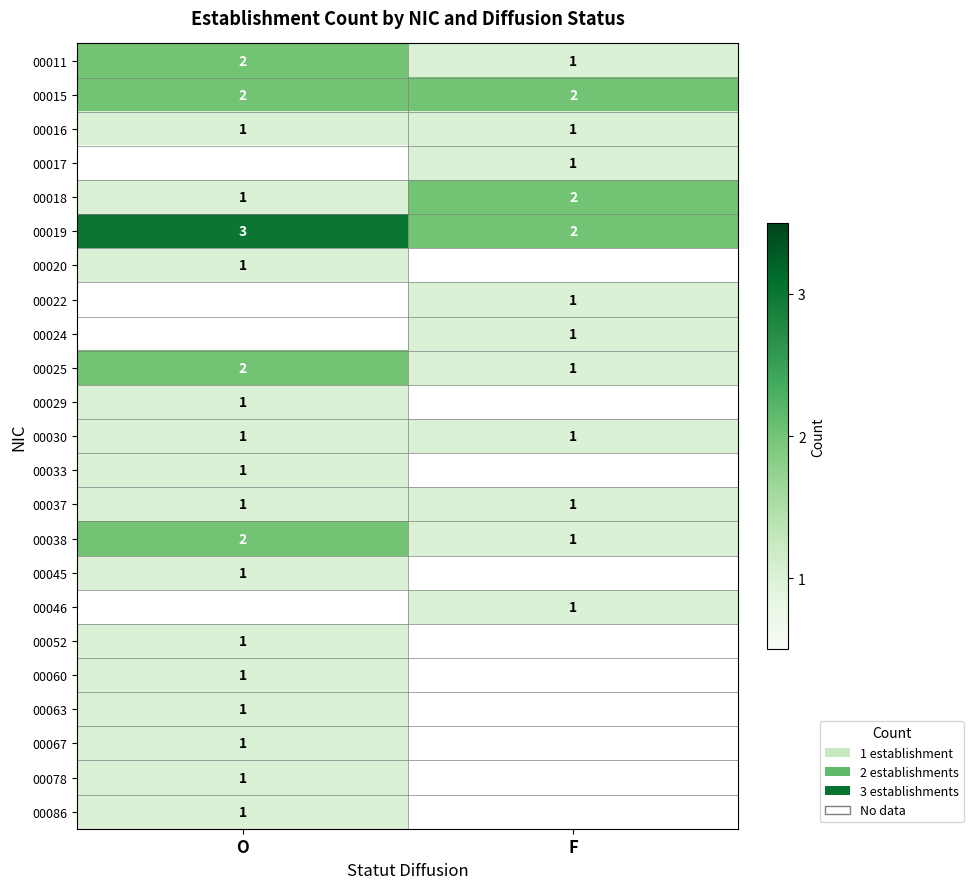

What is the sum of all 00015 values?

4